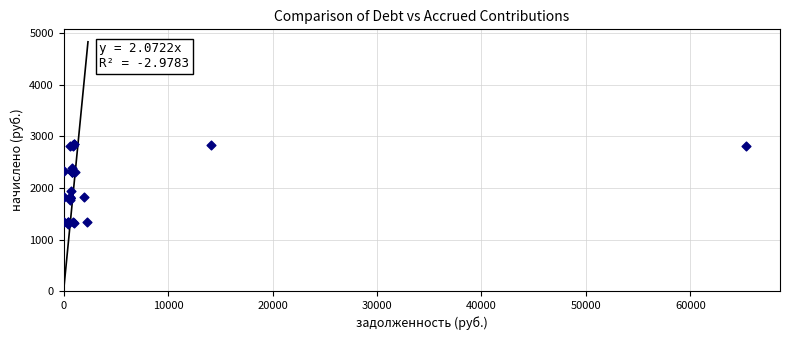

What Y value in the scatter plot is closest to 2079?

1941.2